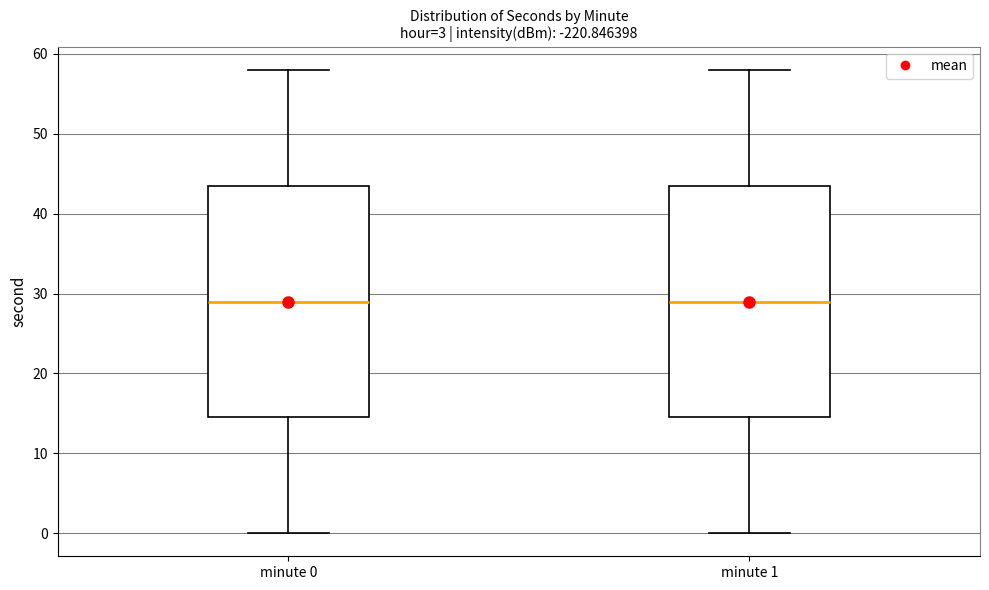

Reading left to right, transcribe this box plot: for each box, give where its median line is, the range the box spans, and where its two whiskers end, as read against the y-axis. The values are not printed on the chart, so give them approximately, as read against the axis.

minute 0: median 29, box 15 to 44, whiskers 0 to 58
minute 1: median 29, box 15 to 44, whiskers 0 to 58